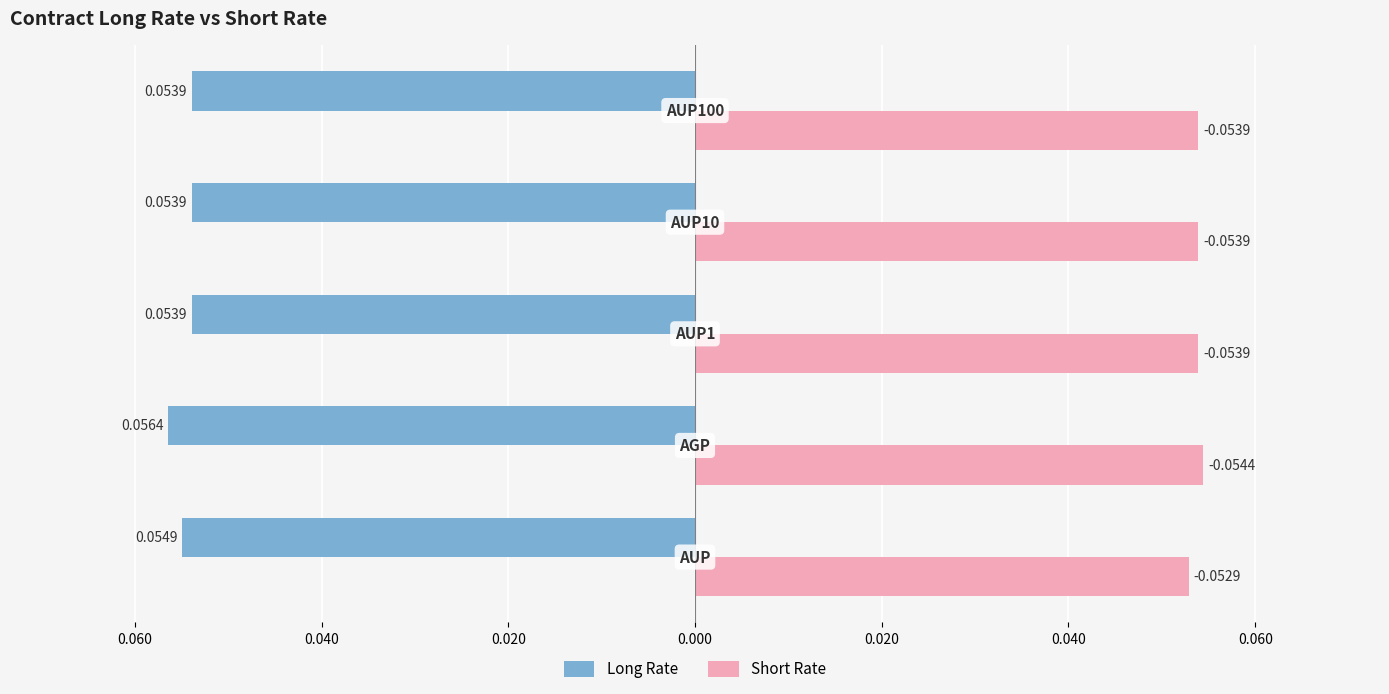

What are all the series names shown in the legend?

Long Rate, Short Rate